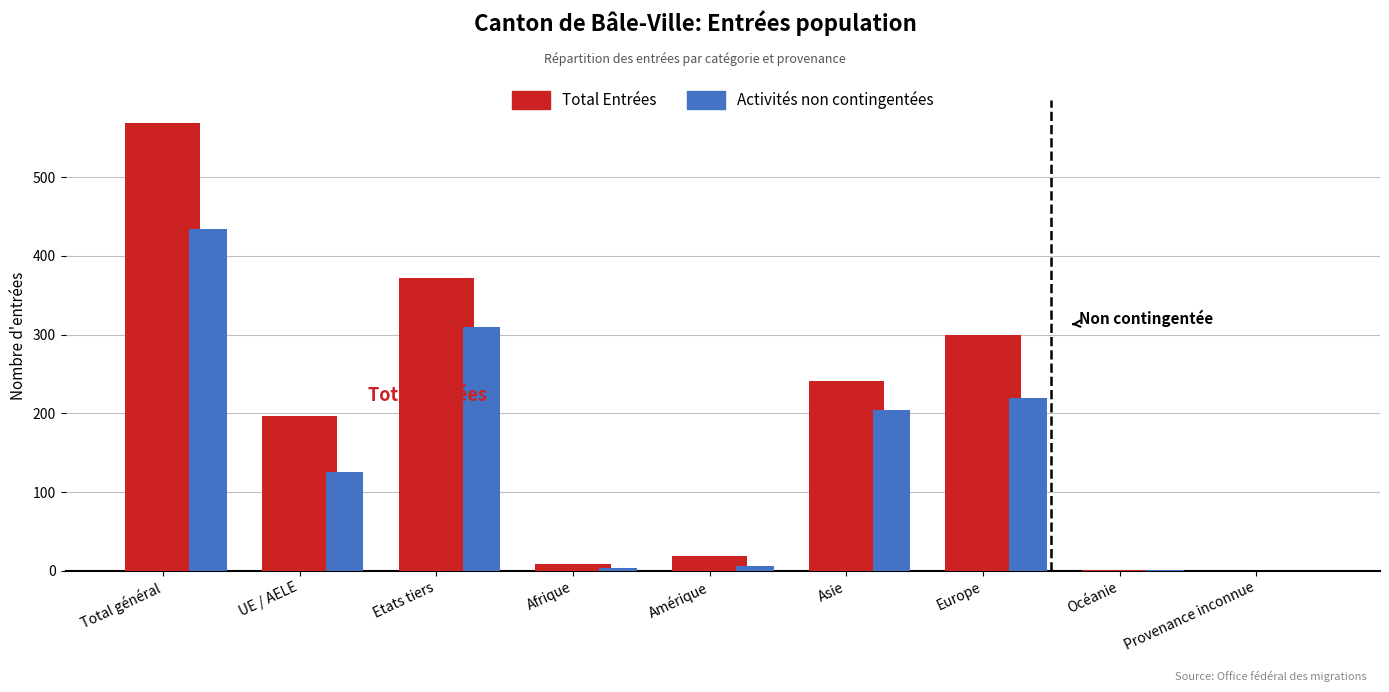

At which category does the chart reach its peak across all series?

Total général